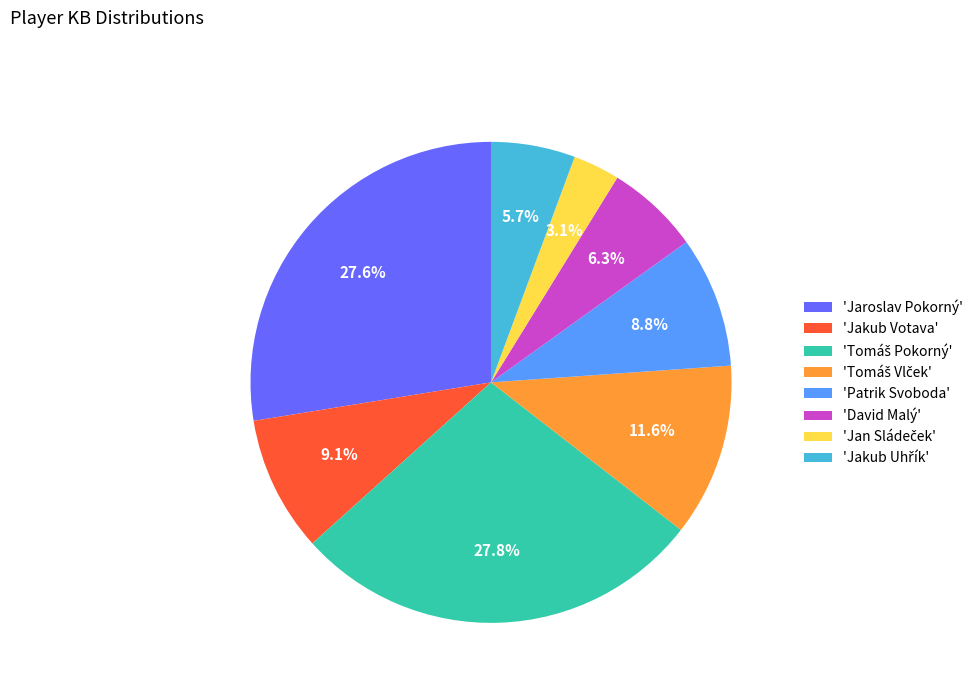

How many segments does this pie chart have?

8